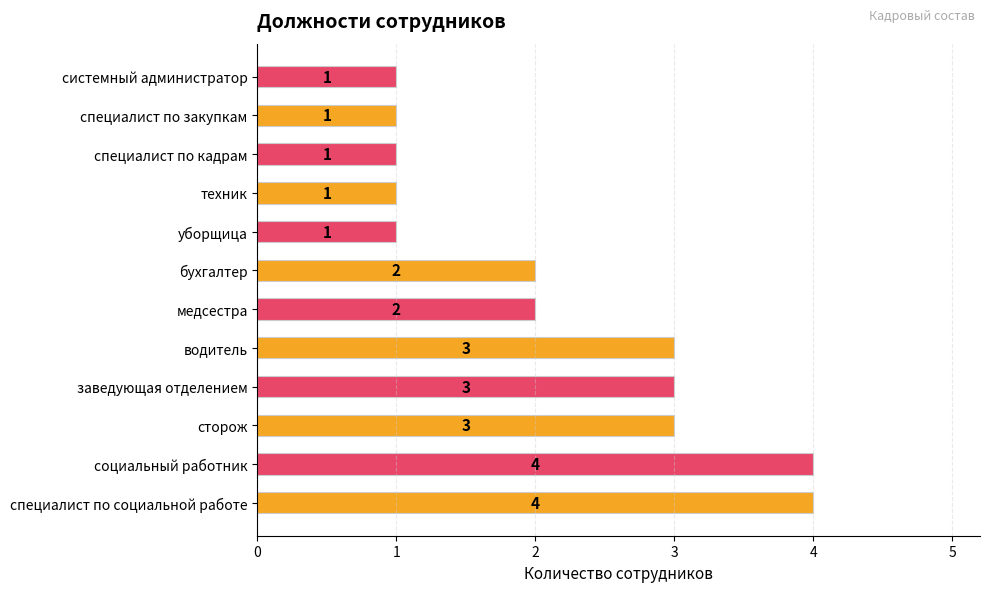

What is the minimum value shown in the chart?

1